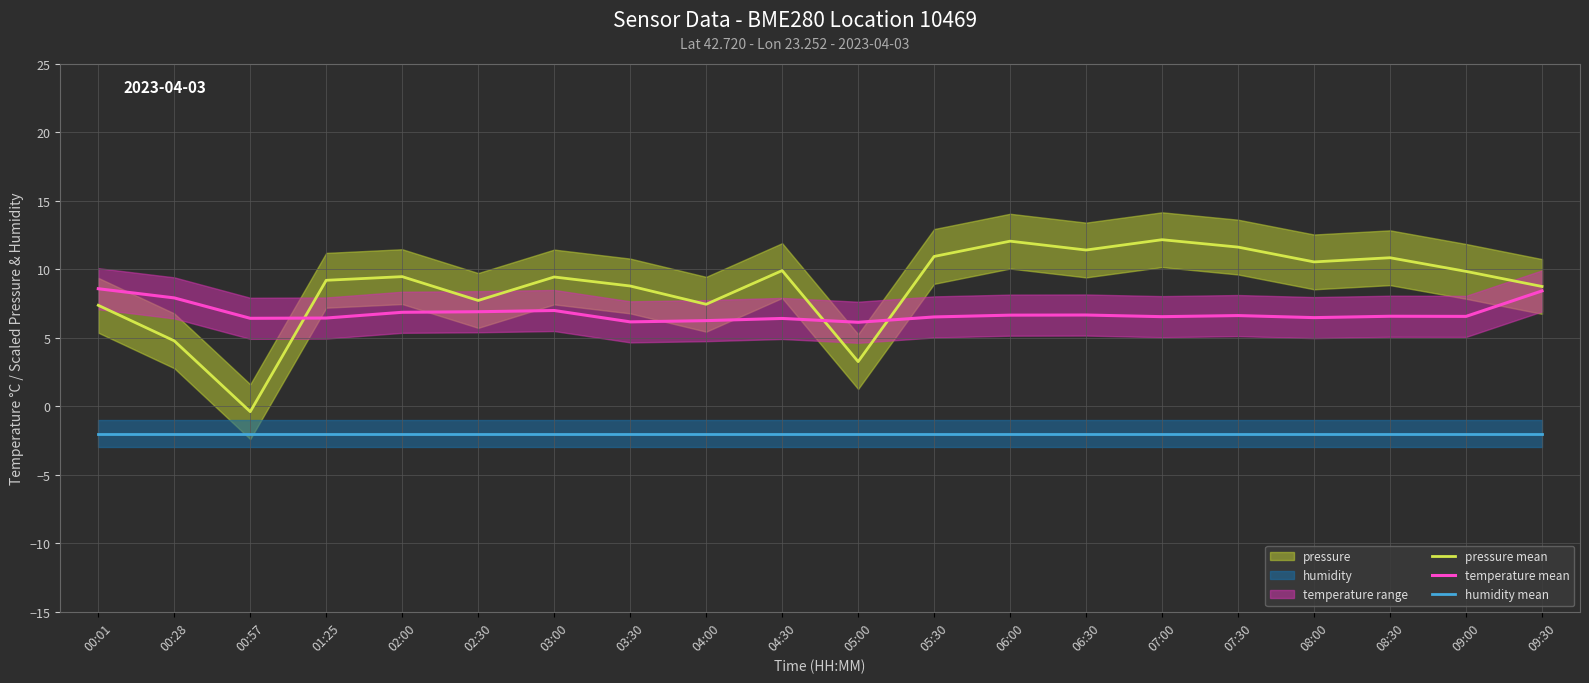

How many interior local peaks does the pressure mean series have?

6